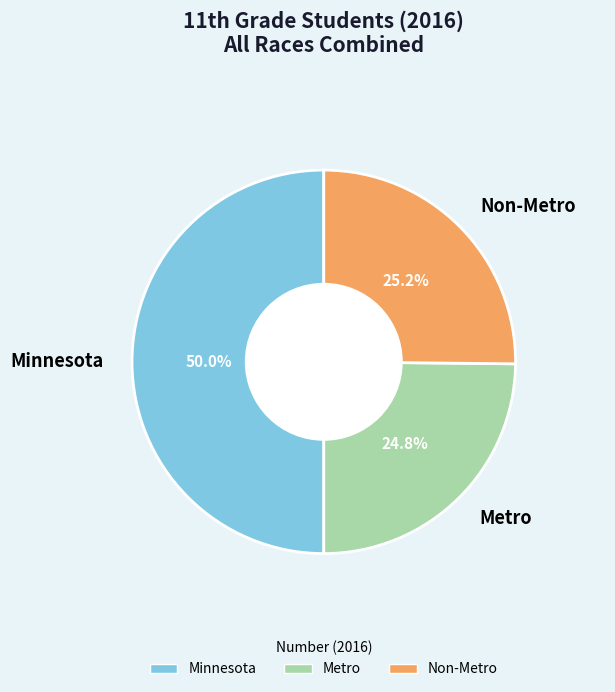

What is the ratio of the value at Metro to the value at Non-Metro?

1.0